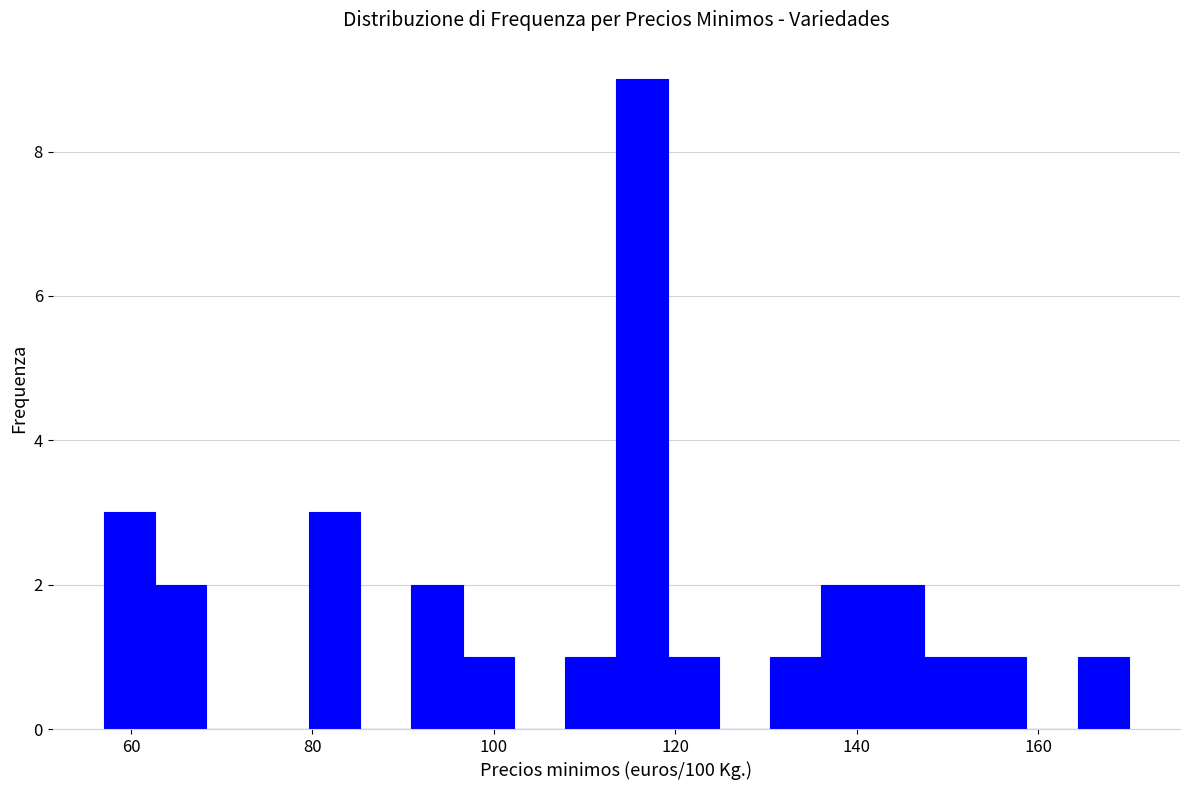

Around what value on the x-axis is the tallest bar? Give the approximate position of its centre, as read against the axis.

116